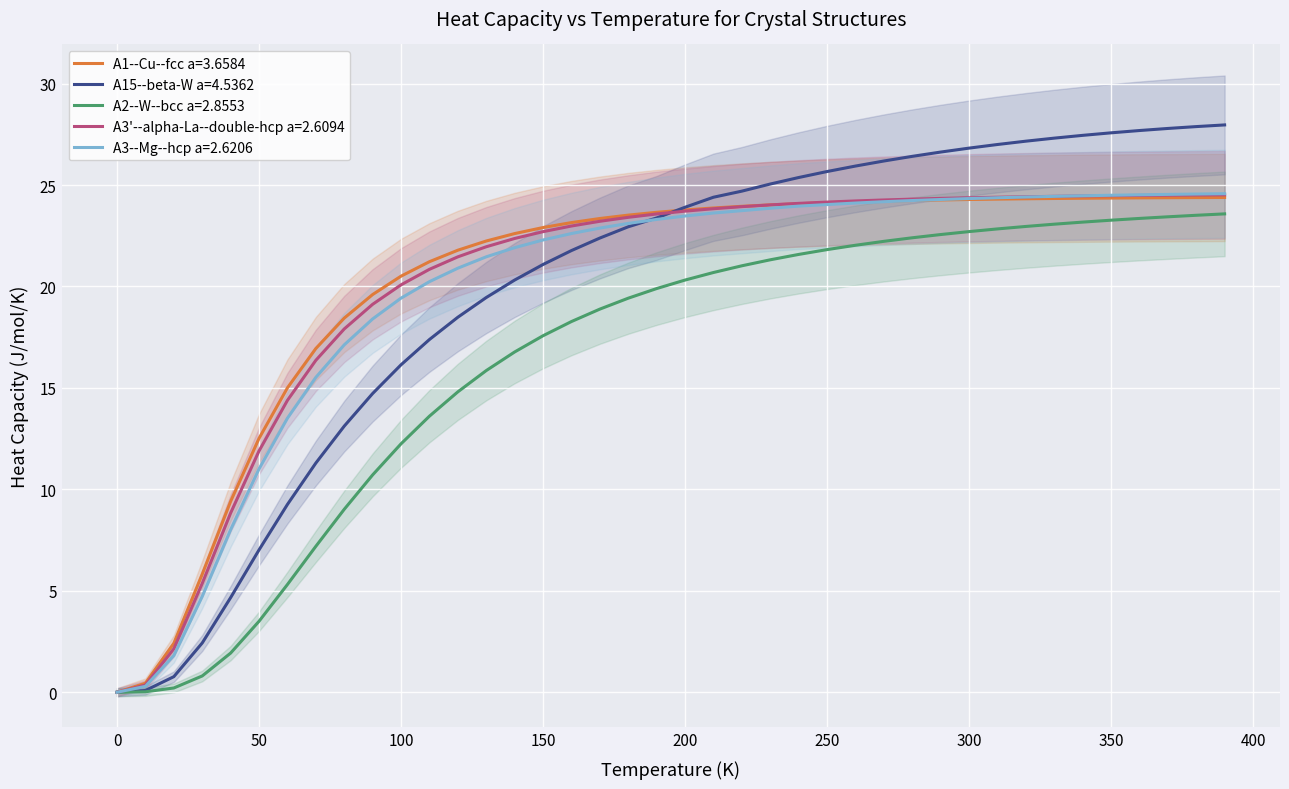

How many values in the A3'--alpha-La--double-hcp a=2.6094 series exceed 23?

23